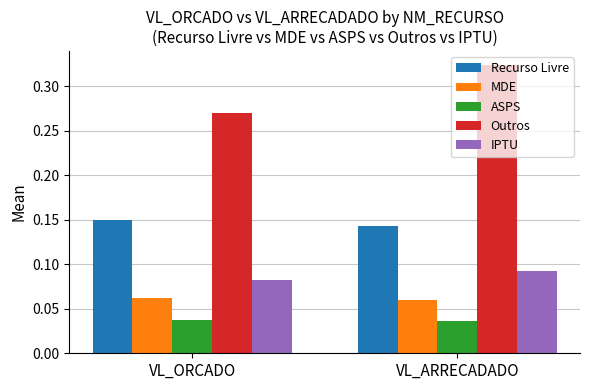

What position from the right is VL_ARRECADADO?

1